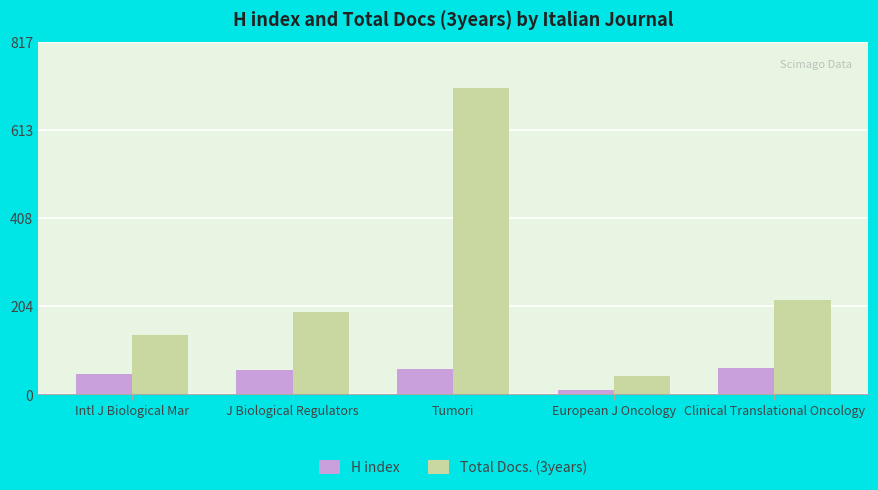

List the series in order of their overall mean, highest first.

Total Docs. (3years), H index